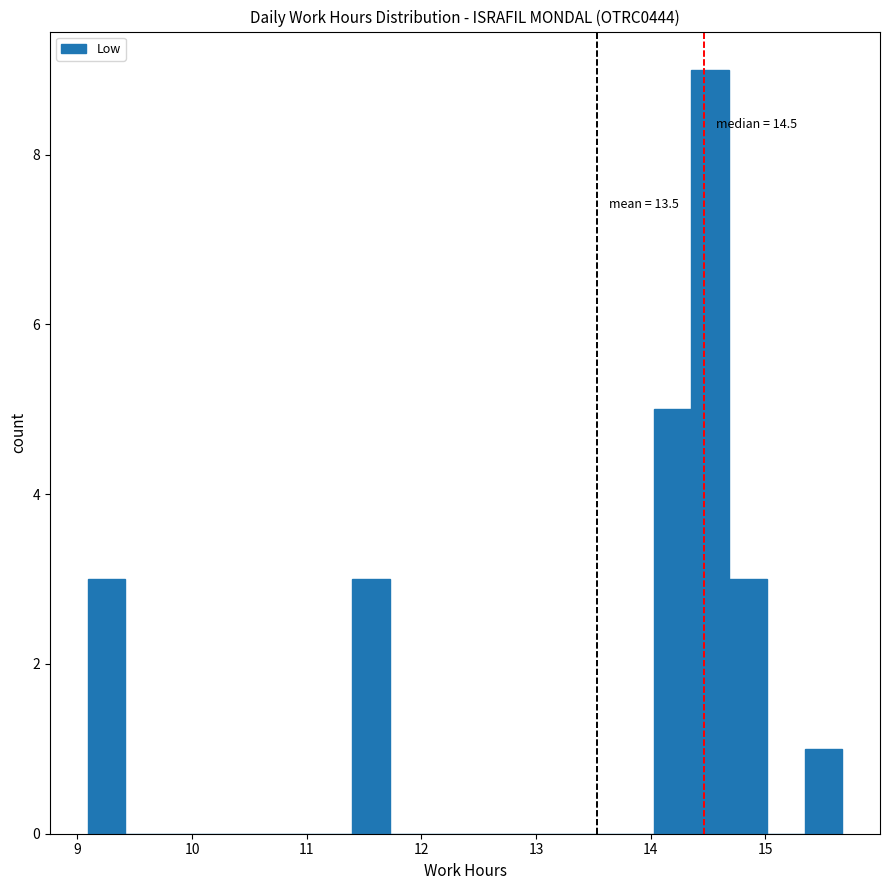

Read against the x-axis, roughly where is the centre of the tallest bar?

14.5